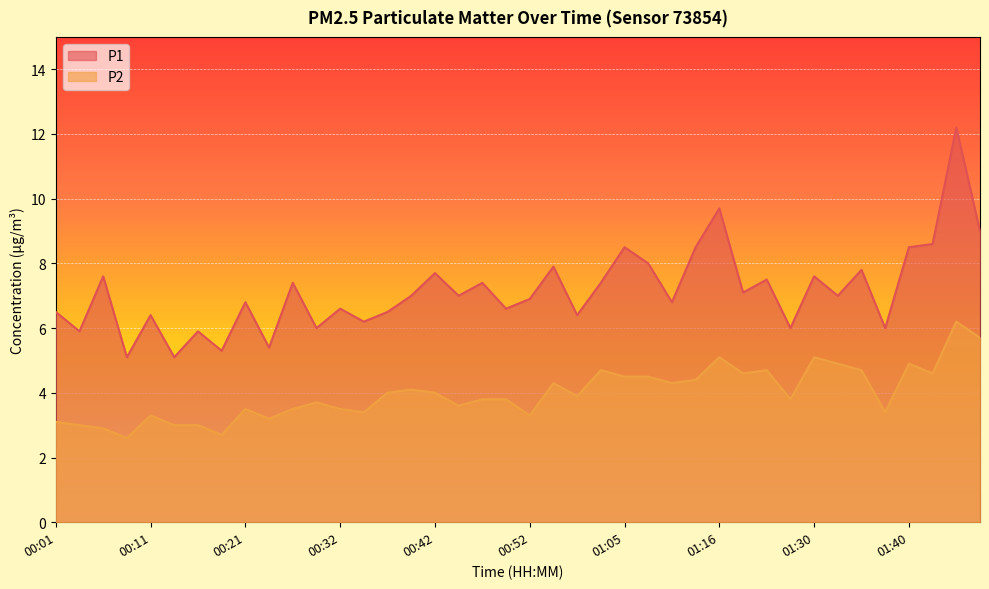

What is the difference between the second highest and minimum values in the P2 series?

3.1